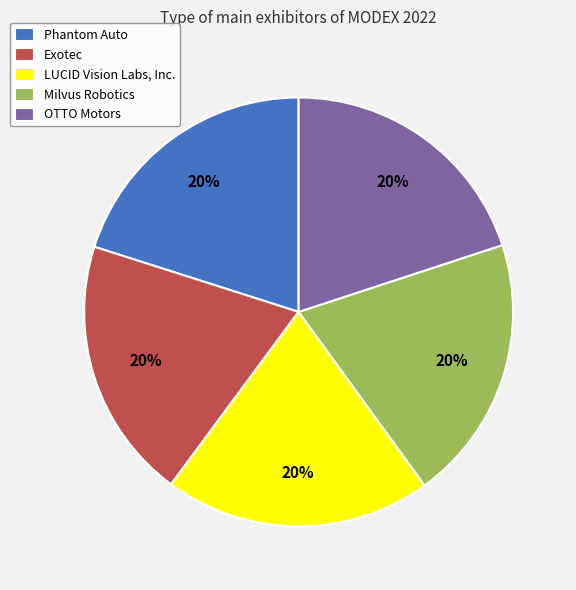

What is the ratio of the value at Milvus Robotics to the value at OTTO Motors?

1.0